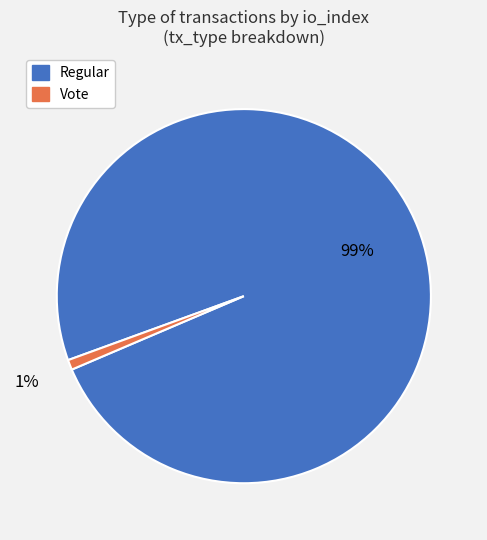

Is there a majority slice in this chart?

Yes